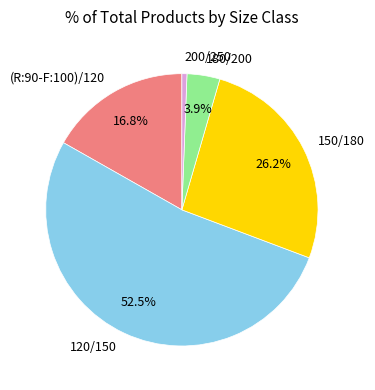

To the nearest percent, what percentage of the pie is 180/200?

4%